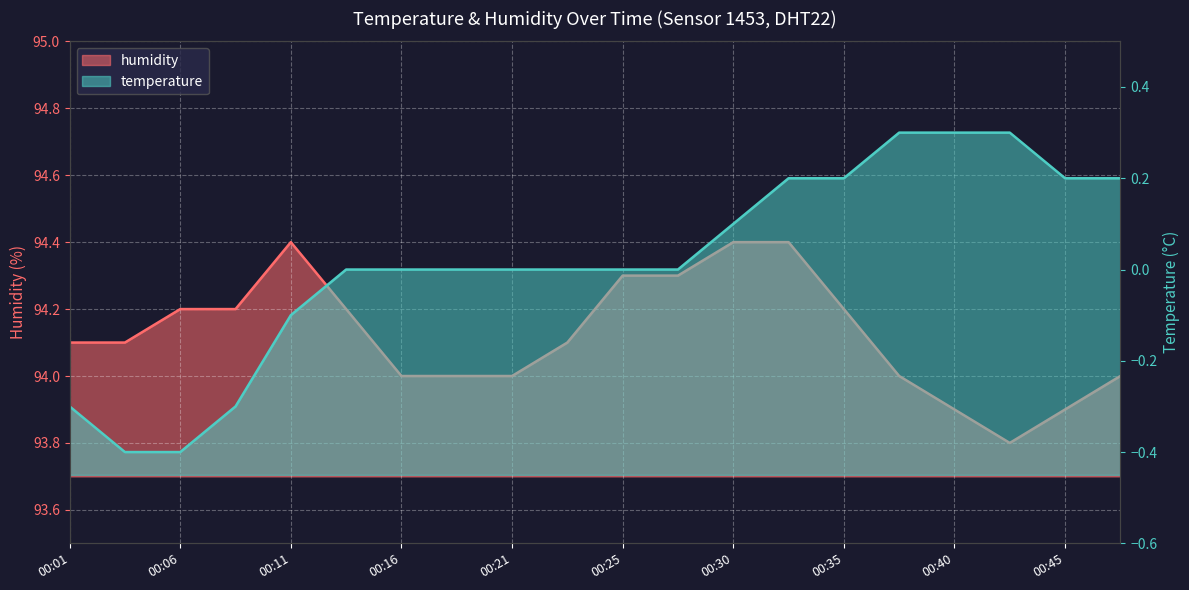

Between 00:16 and 00:25, which series saw the biggest shift?

humidity